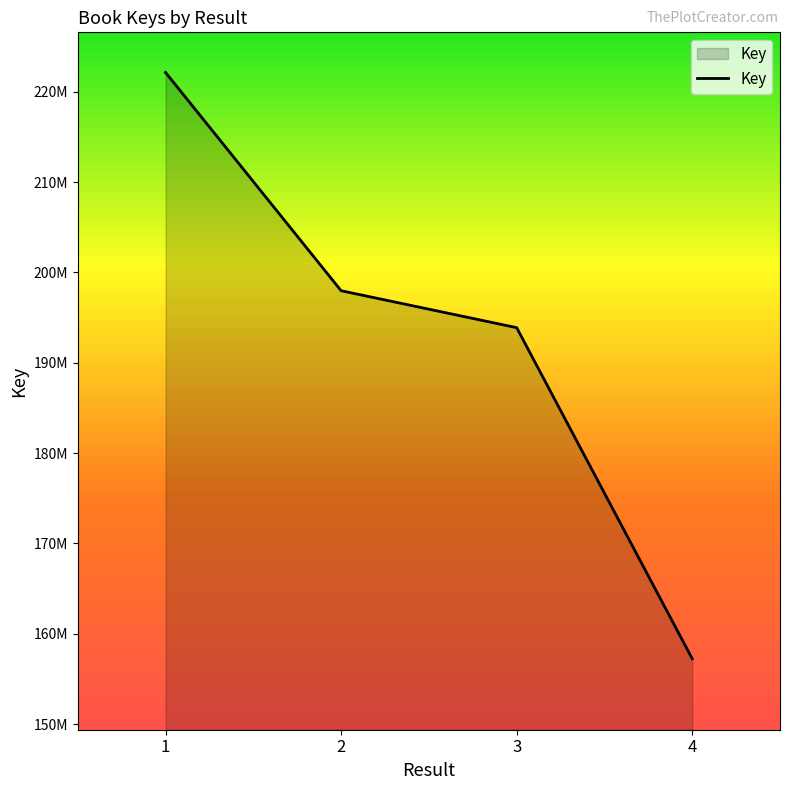

What is the change in value from 3 to 4?

-36654219